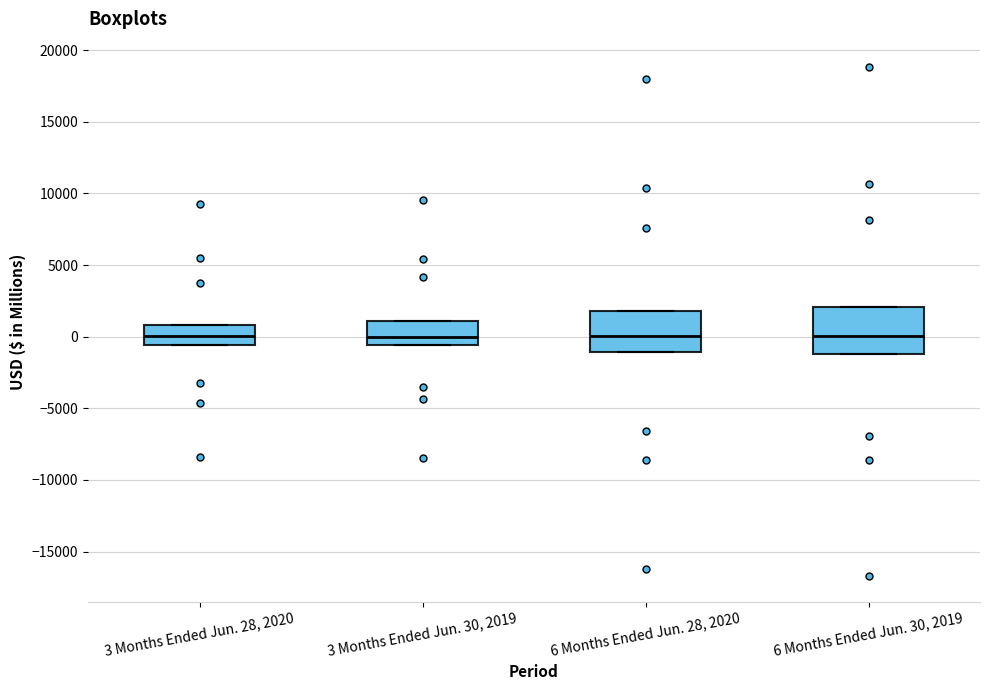

Reading left to right, read every box against the y-axis: the position of its median line, the range the box covers, and the ends of its whiskers. The values are not printed on the chart, so give them approximately, as read against the axis.

3 Months Ended Jun. 28, 2020: median 0, box -500 to 1000, whiskers -500 to 1000
3 Months Ended Jun. 30, 2019: median 0, box -500 to 1000, whiskers -500 to 1000
6 Months Ended Jun. 28, 2020: median 0, box -1000 to 2000, whiskers -1000 to 2000
6 Months Ended Jun. 30, 2019: median 0, box -1000 to 2000, whiskers -1000 to 2000